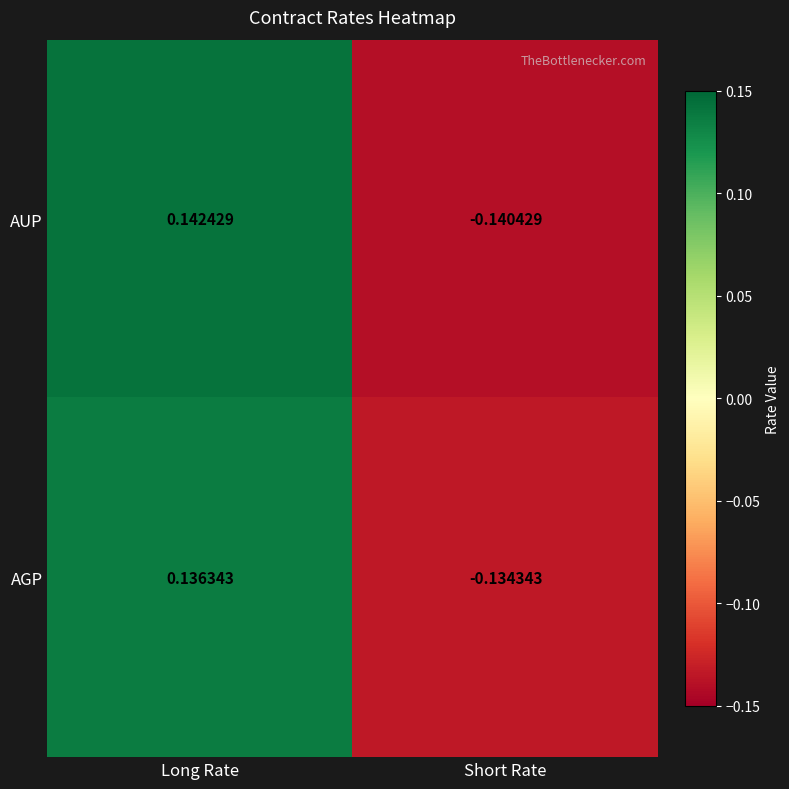

Which label corresponds to the largest value in the chart?

Long Rate